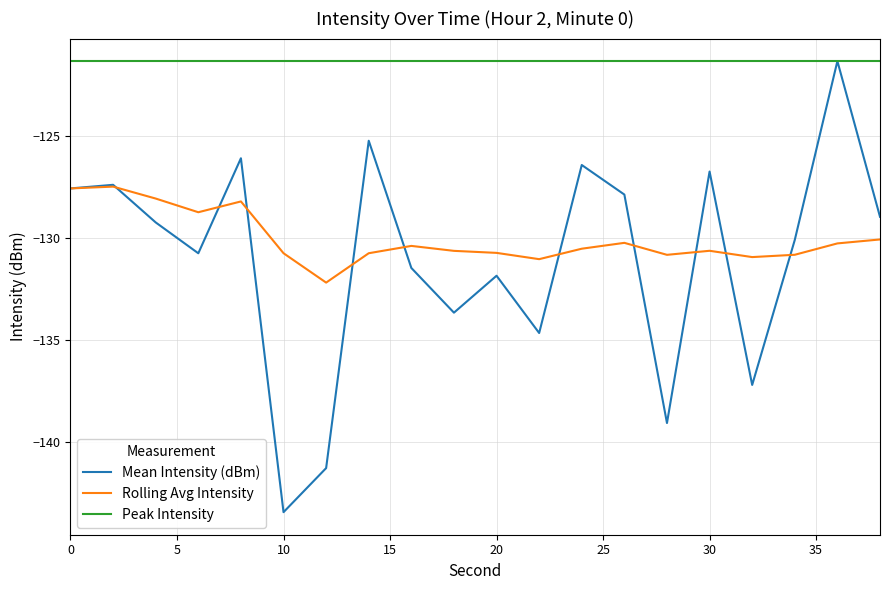

Which series has the largest total across all categories?

Peak Intensity